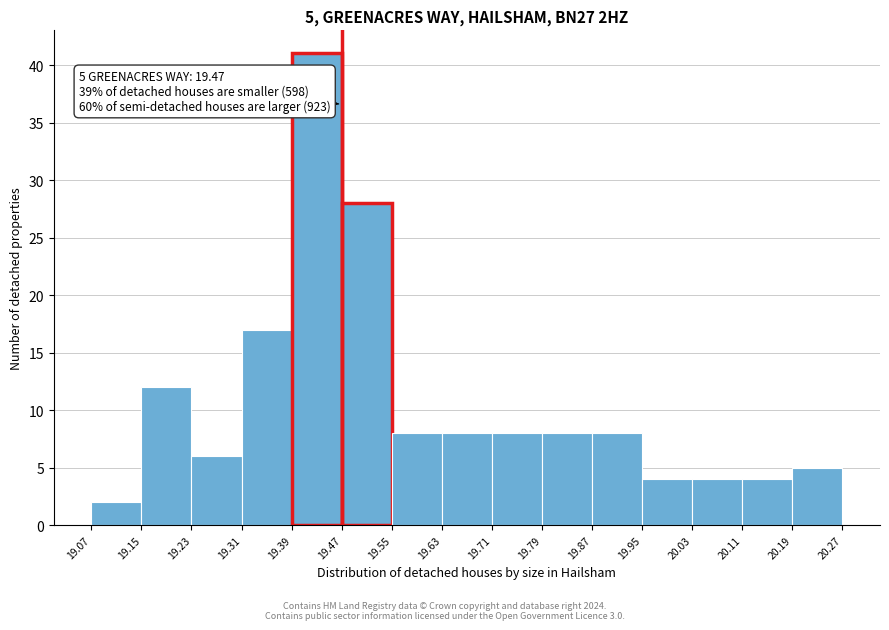

Which range on the x-axis has the tallest bar?

19.39 to 19.47